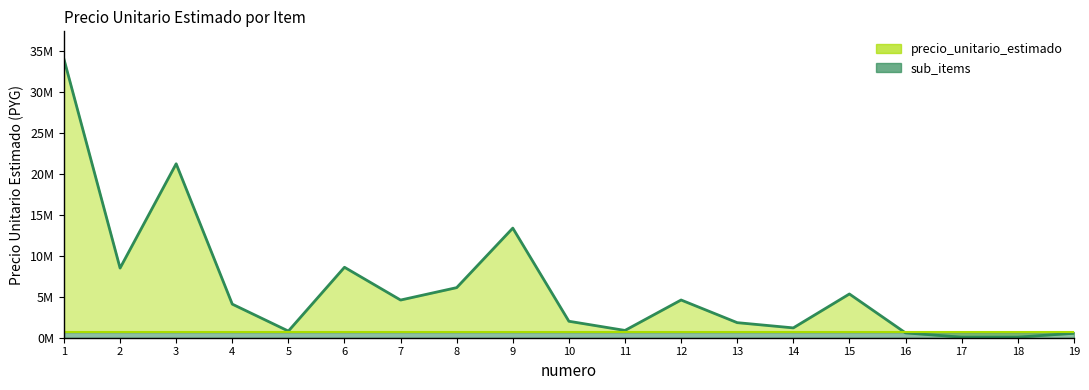

Does the chart display data point markers on the line(s)?

No